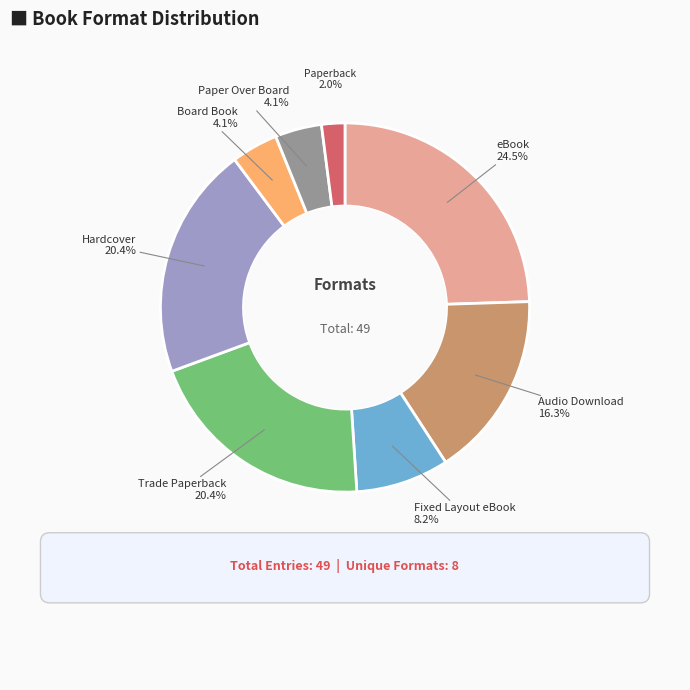

Is it true that Fixed Layout eBook is 1% of the pie?

False